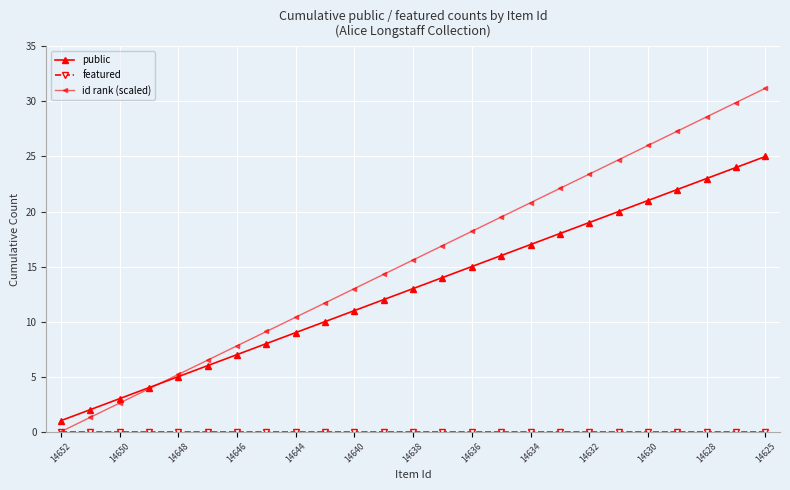

Which series has the largest total across all categories?

id rank (scaled)